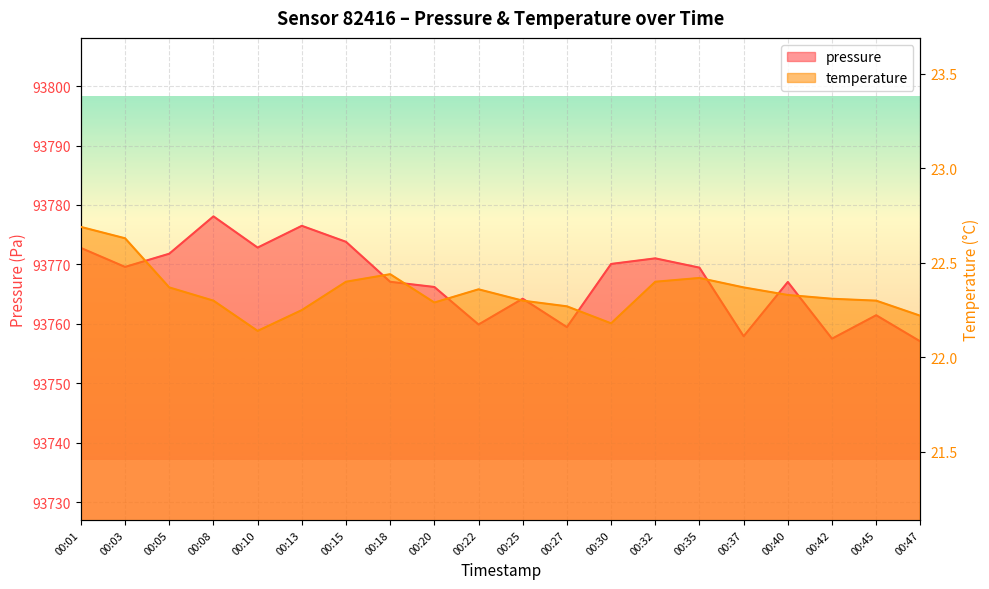

What is the value of the temperature point at the 6th from the left?

22.2